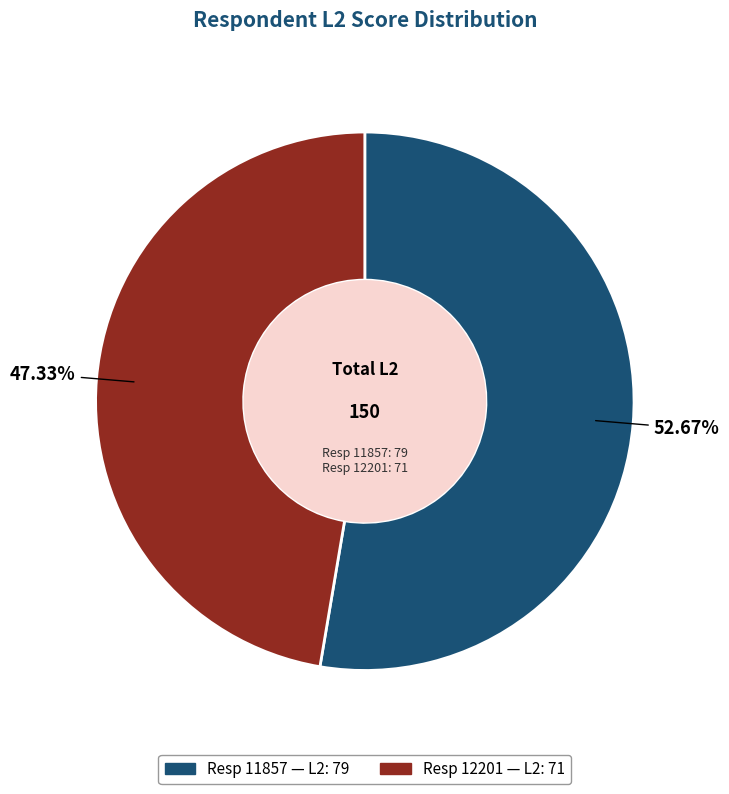

To the nearest percent, what is the difference between the largest and smallest slice percentages?

5%